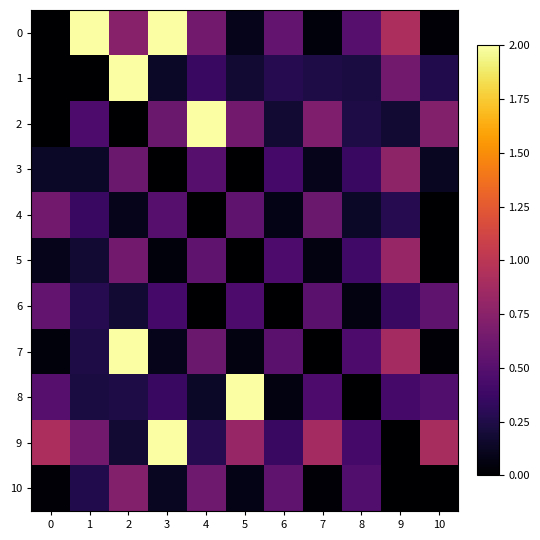

Reading left to right, transcribe all the data shown in this chart.

0: 0=0.0	1=2.0	2=0.7	3=2.0	4=0.6	5=0.1	6=0.6	7=0.0	8=0.5	9=0.9	10=0.0
1: 0=0.0	1=0.0	2=2.0	3=0.1	4=0.4	5=0.2	6=0.3	7=0.2	8=0.2	9=0.6	10=0.3
2: 0=0.0	1=0.5	2=0.0	3=0.6	4=2.0	5=0.6	6=0.2	7=0.7	8=0.2	9=0.2	10=0.7
3: 0=0.1	1=0.1	2=0.6	3=0.0	4=0.5	5=0.0	6=0.4	7=0.1	8=0.4	9=0.8	10=0.1
4: 0=0.6	1=0.4	2=0.1	3=0.5	4=0.0	5=0.5	6=0.1	7=0.6	8=0.1	9=0.3	10=0.0
5: 0=0.1	1=0.2	2=0.6	3=0.0	4=0.5	5=0.0	6=0.5	7=0.1	8=0.4	9=0.8	10=0.0
6: 0=0.6	1=0.3	2=0.2	3=0.4	4=0.0	5=0.5	6=0.0	7=0.5	8=0.1	9=0.4	10=0.5
7: 0=0.0	1=0.2	2=2.0	3=0.1	4=0.6	5=0.1	6=0.5	7=0.0	8=0.5	9=0.9	10=0.0
8: 0=0.5	1=0.2	2=0.2	3=0.4	4=0.1	5=2.0	6=0.1	7=0.5	8=0.0	9=0.4	10=0.5
9: 0=0.9	1=0.6	2=0.2	3=2.0	4=0.3	5=0.8	6=0.4	7=0.9	8=0.4	9=0.0	10=0.9
10: 0=0.0	1=0.3	2=0.7	3=0.1	4=0.6	5=0.1	6=0.5	7=0.0	8=0.5	9=0.0	10=0.0